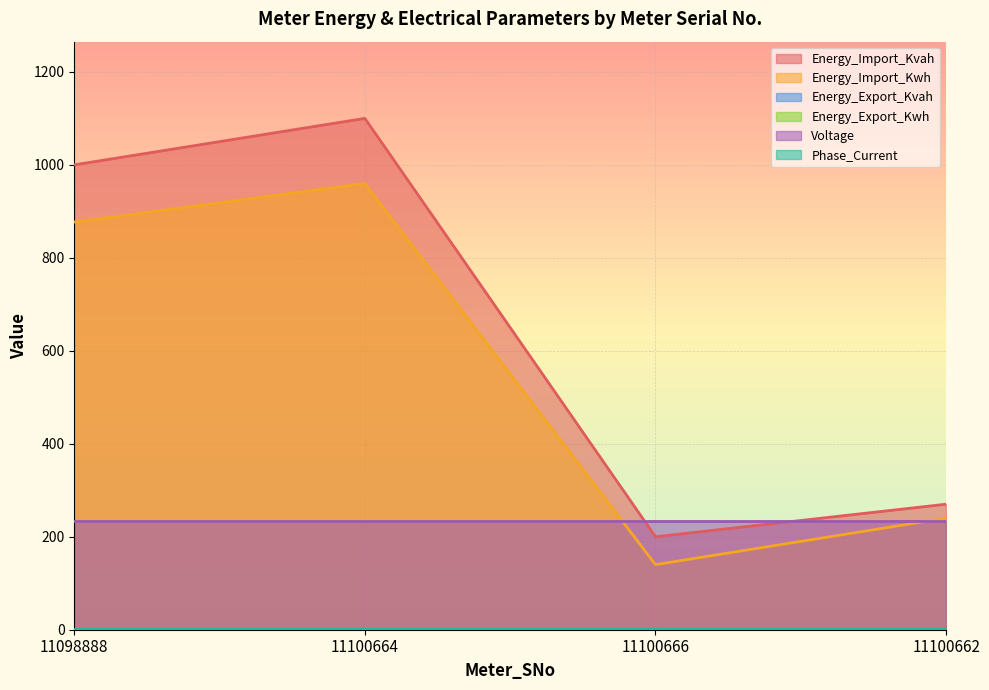

What is the total value across all series at 11100662?

745.2